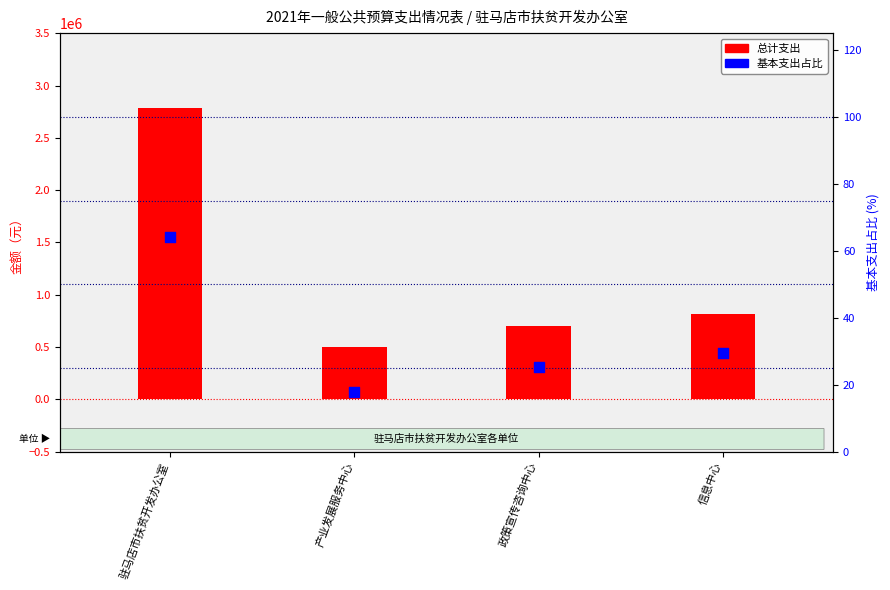

Which series has the widest spread of Y values?

总计